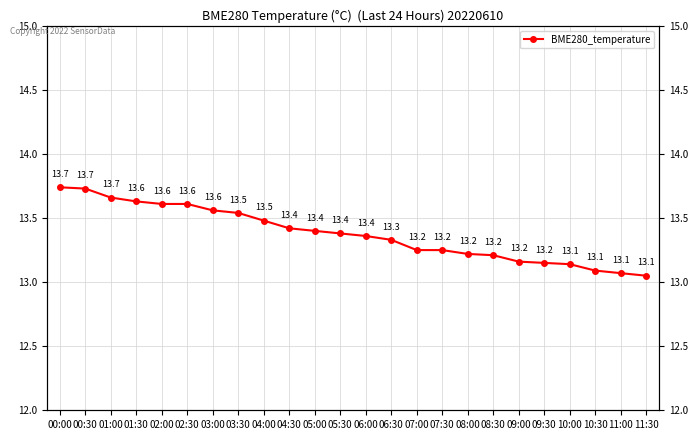

At which category does the chart reach its minimum across all series?

11:30